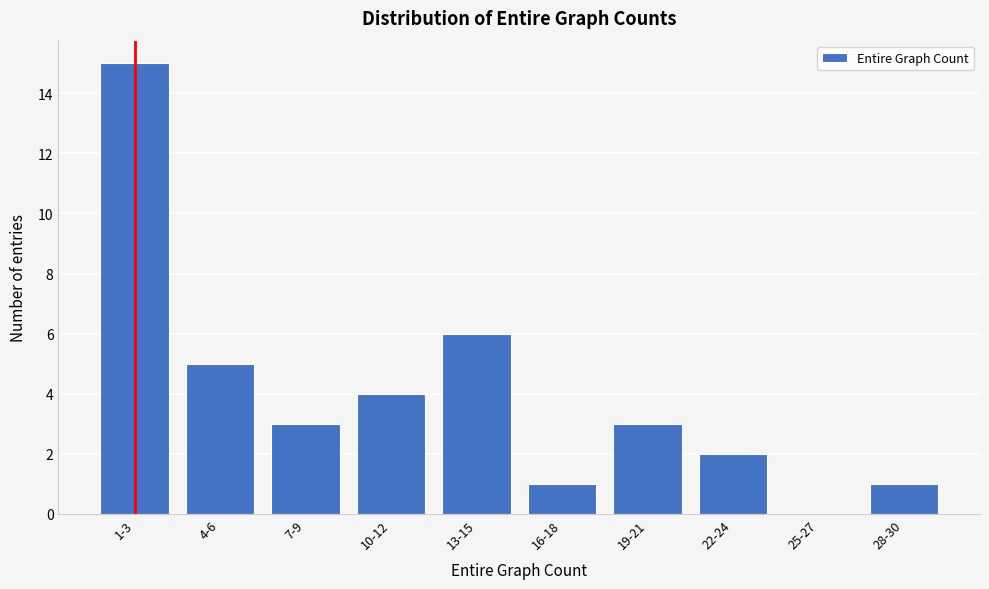

Reading right to left, transcribe all the data shown in this chart.

28-30=1	25-27=0	22-24=2	19-21=3	16-18=1	13-15=6	10-12=4	7-9=3	4-6=5	1-3=15